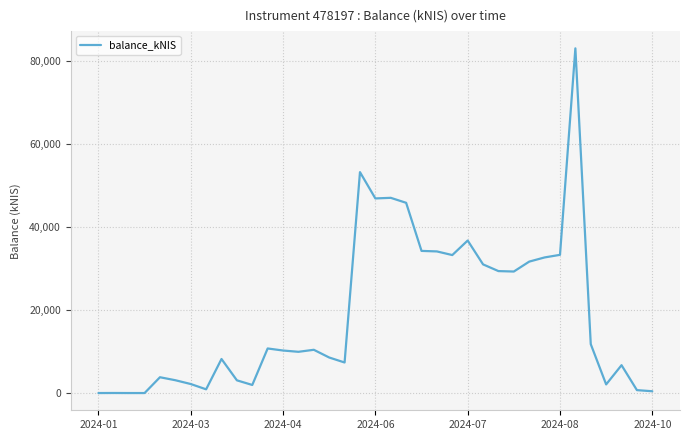

What is the greatest value displayed?

82943.0